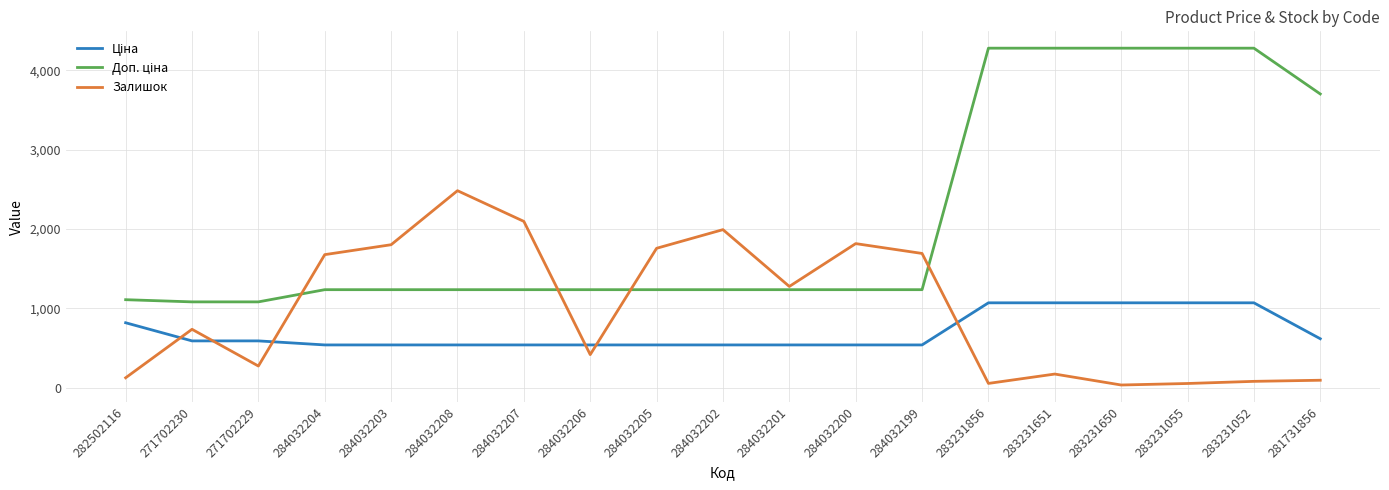

What is the maximum value shown in the chart?

4279.1